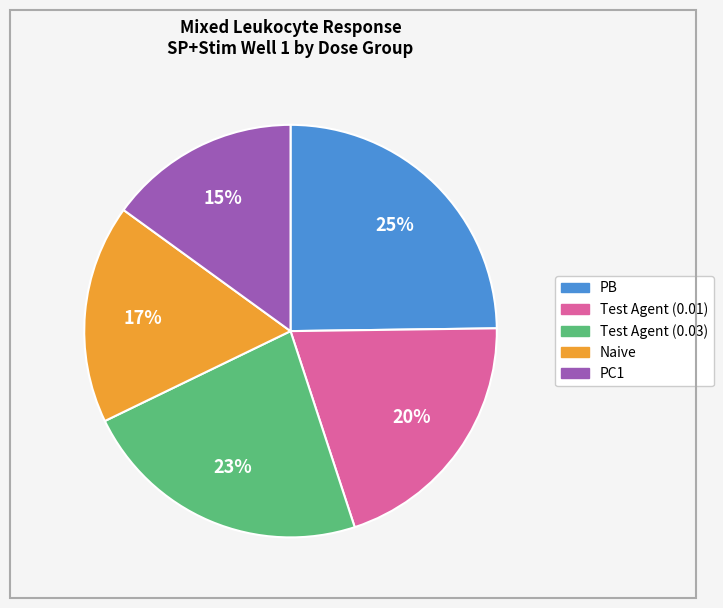

Approximately how many times larger is the value at Naive compared to PB?

0.7